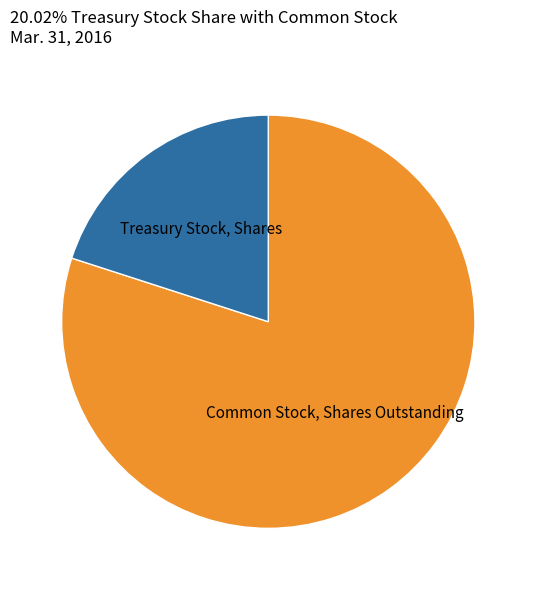

Is there a majority slice in this chart?

Yes